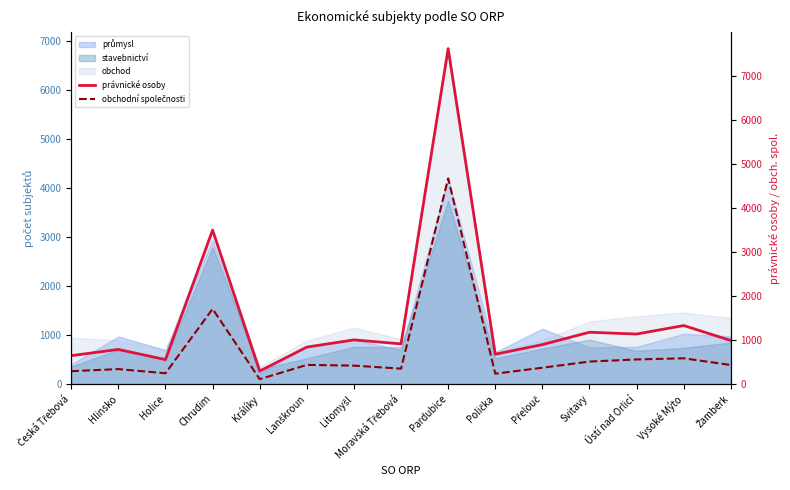

How many data points in právnické osoby are above 914?

7